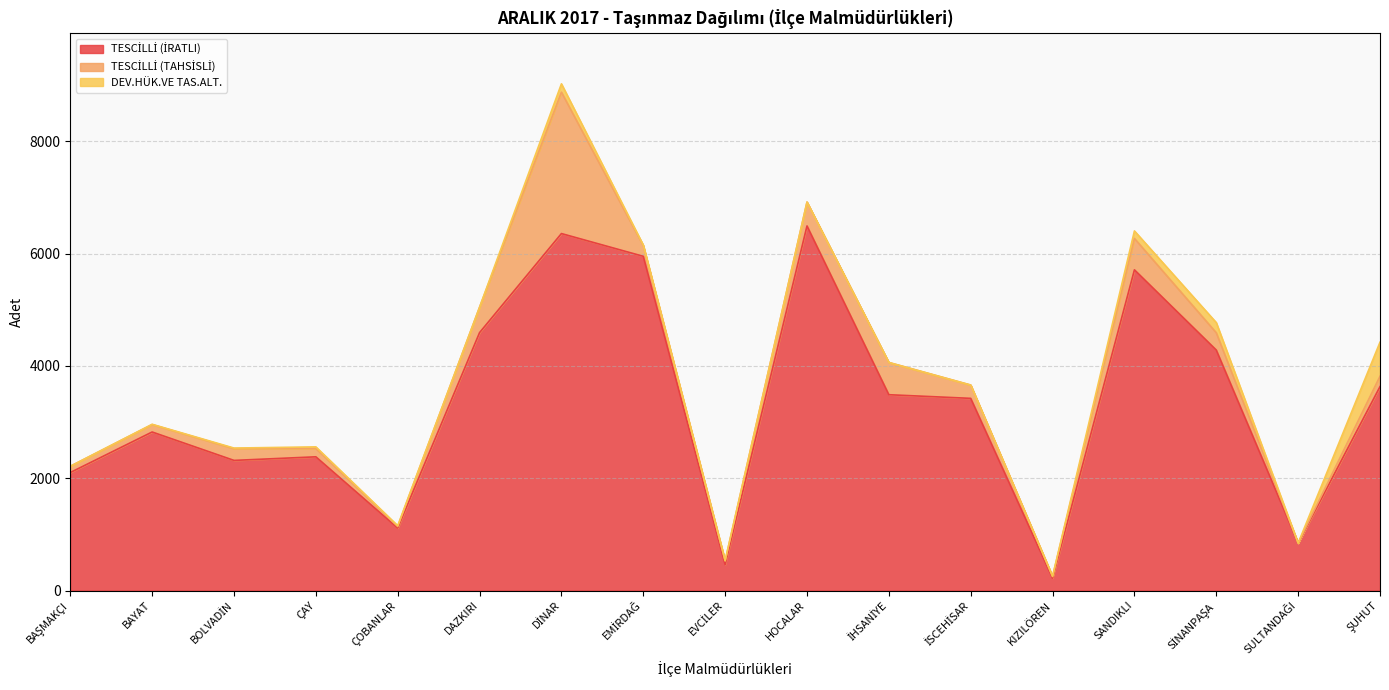

At which category does the chart reach its minimum across all series?

SULTANDAĞI